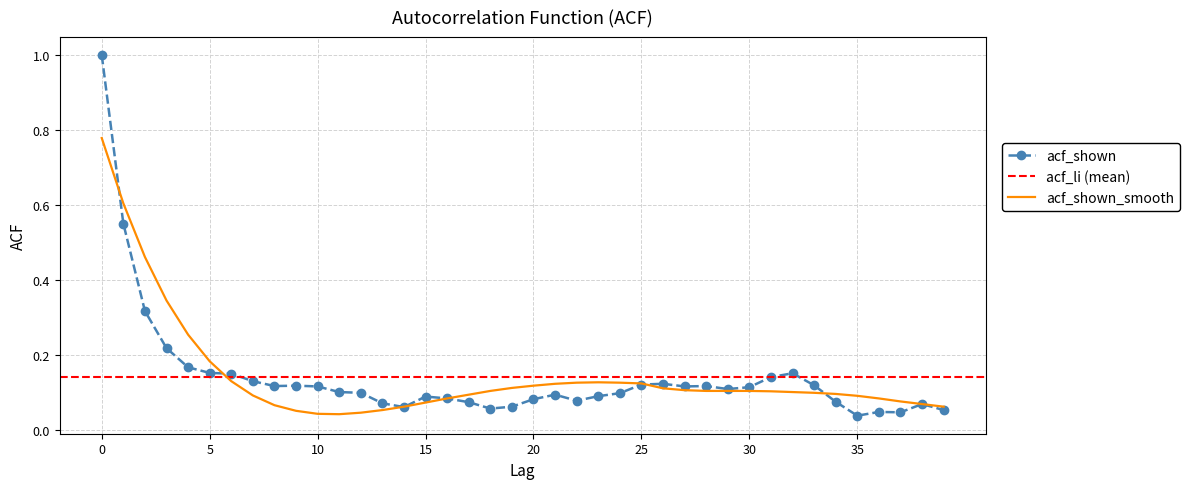

Rank the categories by acf_shown_smooth value from lowest to highest.

11, 10, 12, 9, 13, 14, 39, 8, 38, 15, 37, 16, 36, 35, 7, 17, 34, 33, 32, 31, 18, 28, 29, 30, 27, 26, 19, 20, 21, 25, 22, 24, 23, 6, 5, 4, 3, 2, 1, 0